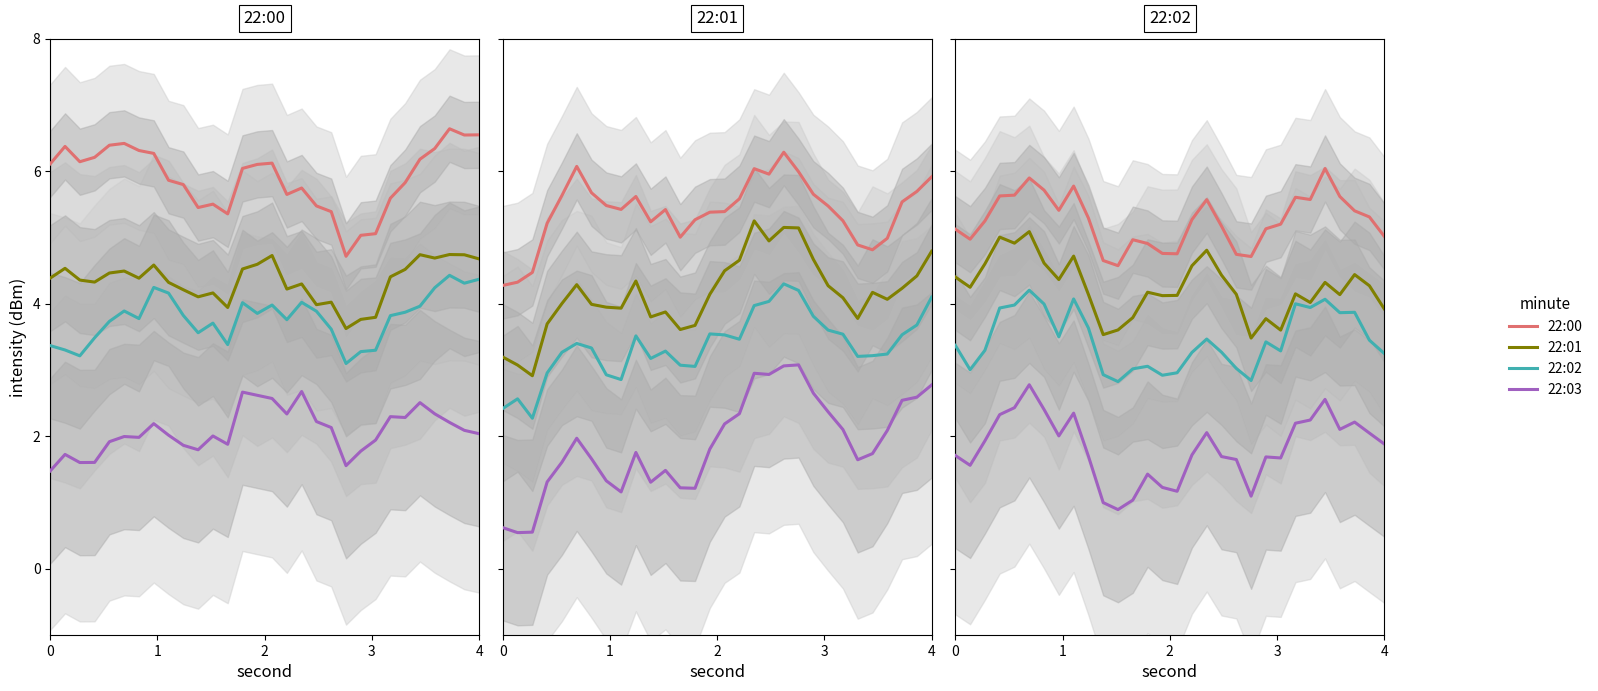

Is it true that 22:00 equals 4.7 at 19?

True